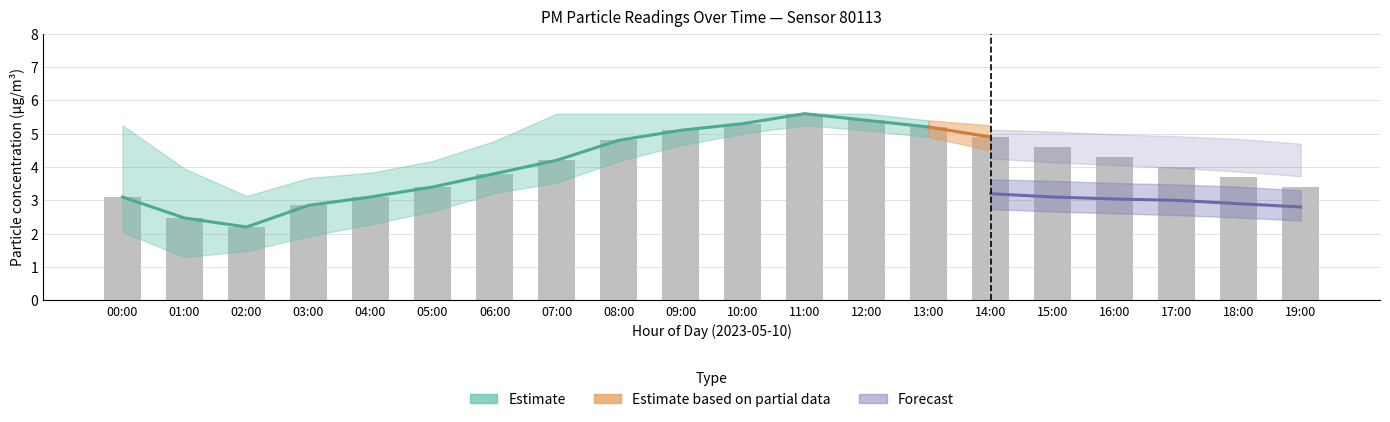

List the labels in order of value, smallest first.

02:00, 01:00, 03:00, 00:00, 04:00, 05:00, 19:00, 18:00, 06:00, 17:00, 07:00, 16:00, 15:00, 08:00, 14:00, 09:00, 13:00, 10:00, 12:00, 11:00